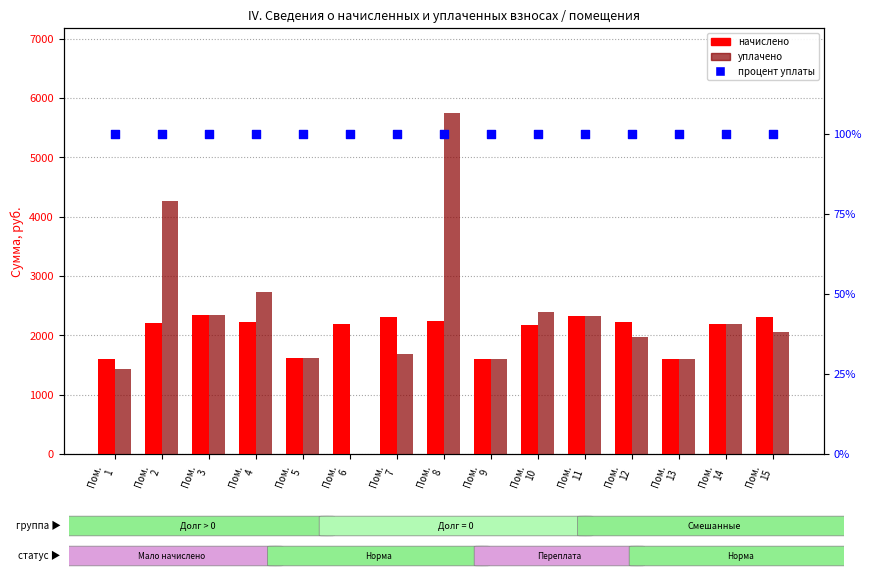

Which series reaches the maximum Y coordinate?

уплачено